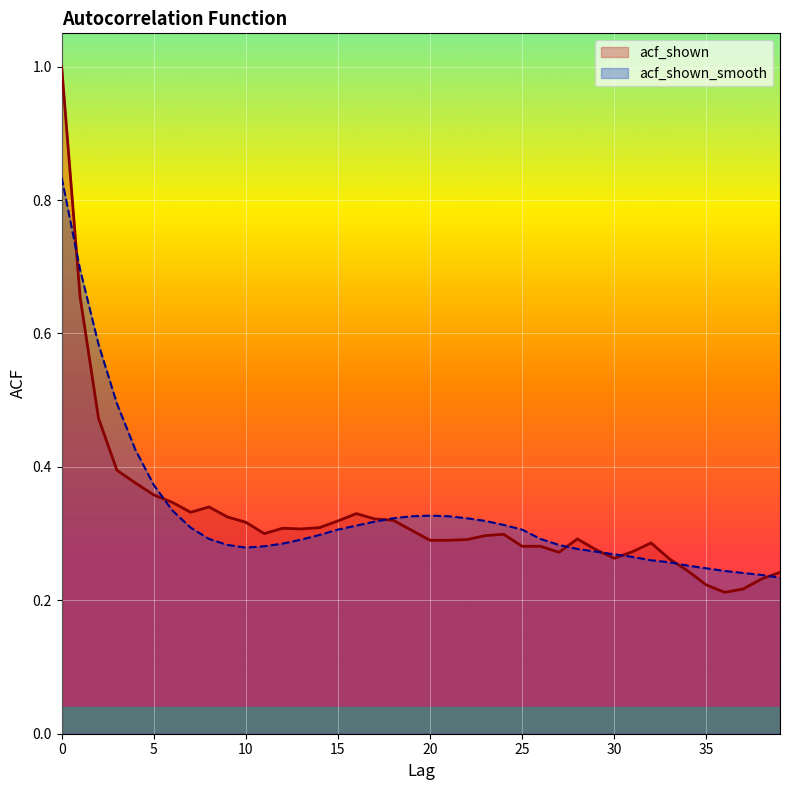

How many interior local valleys does the acf_shown series have?

6